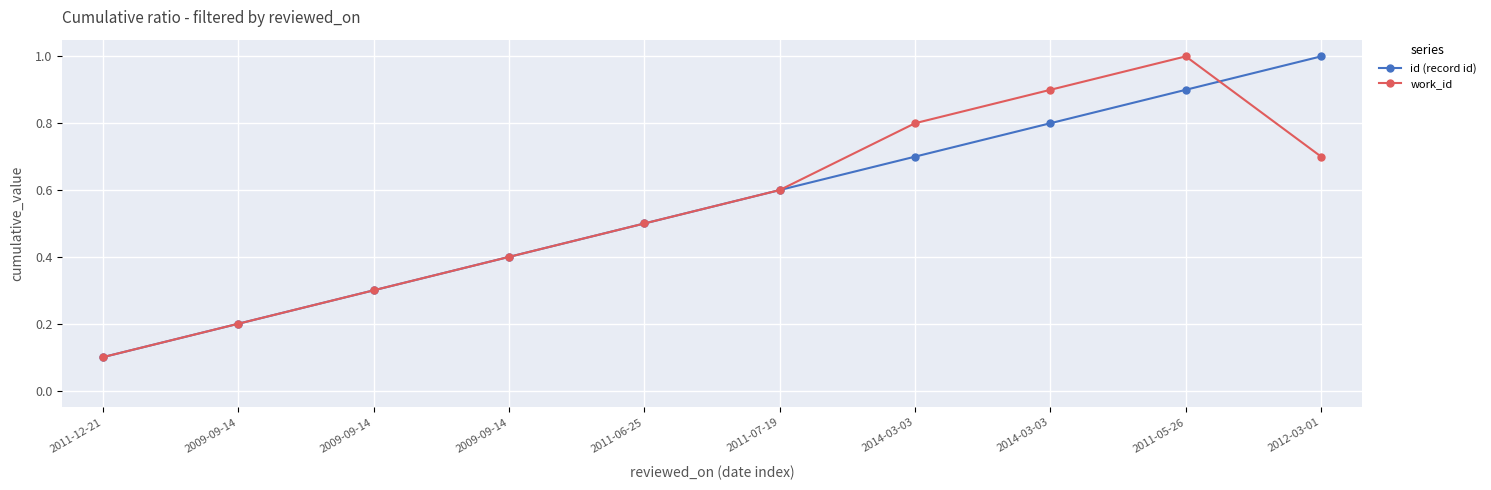

At which category is the sum across all series the highest?

2011-05-26